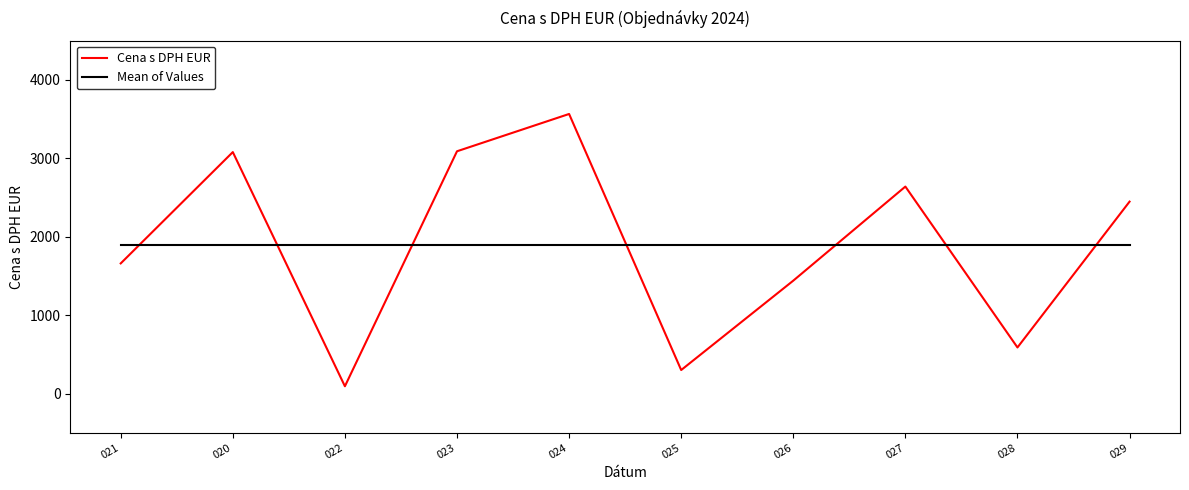

What is the spread (max minus min) of values at 029?

557.5